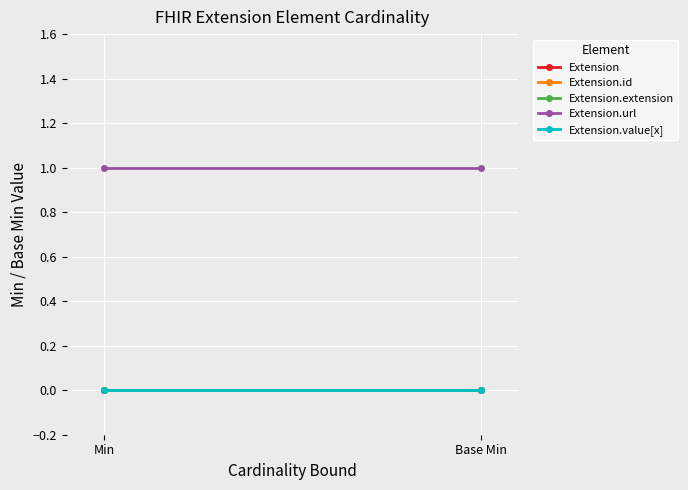

How many data points does each series have?

2